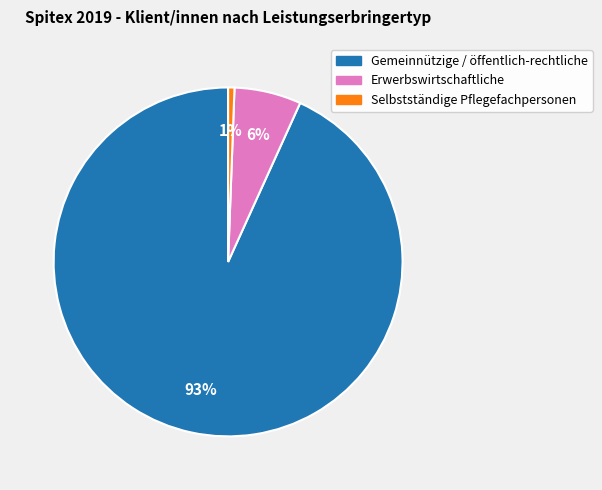

To the nearest percent, what is the average slice percentage?

33%